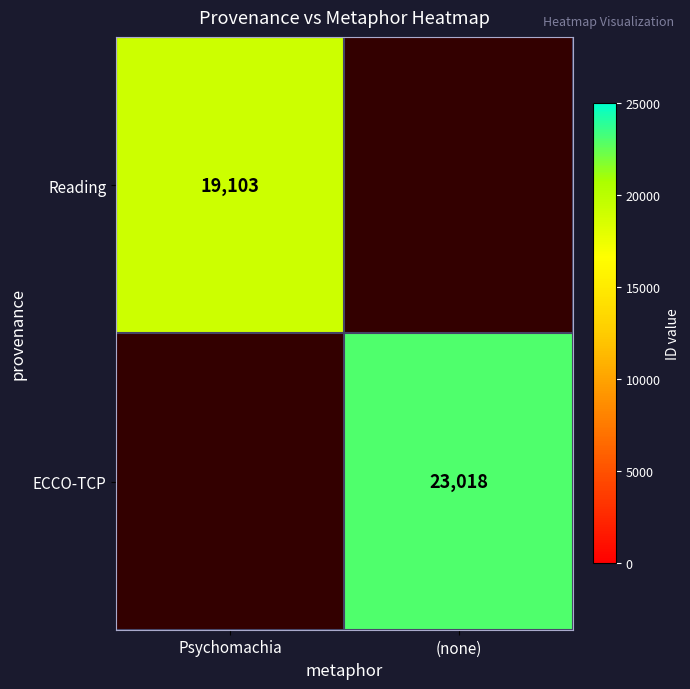

Is it true that ECCO-TCP equals 23018 at (none)?

True